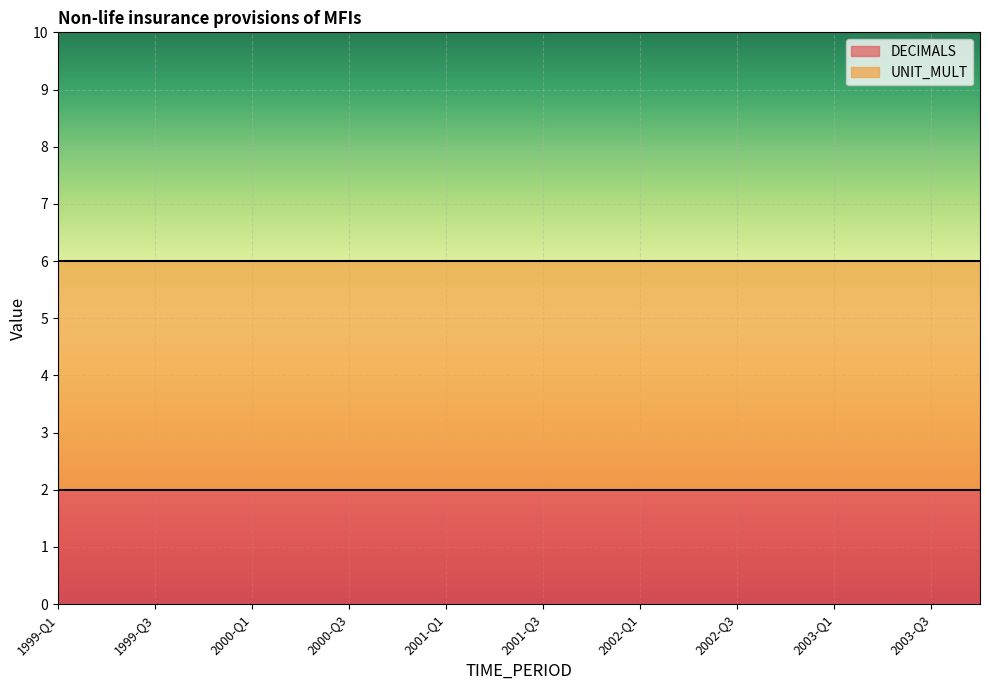

At how many categories does at least one series exceed 3?

20